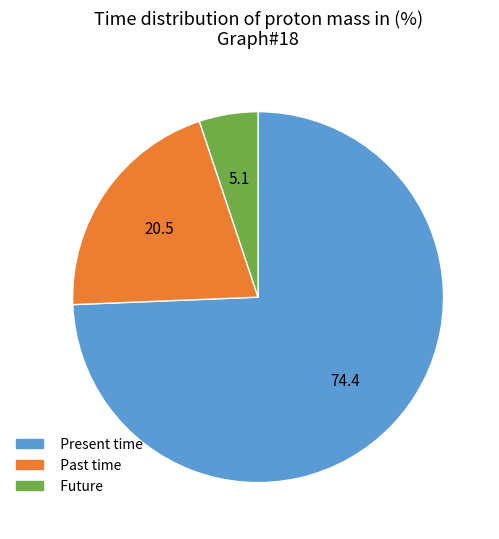

Between Past time and Future, which is larger?

Past time